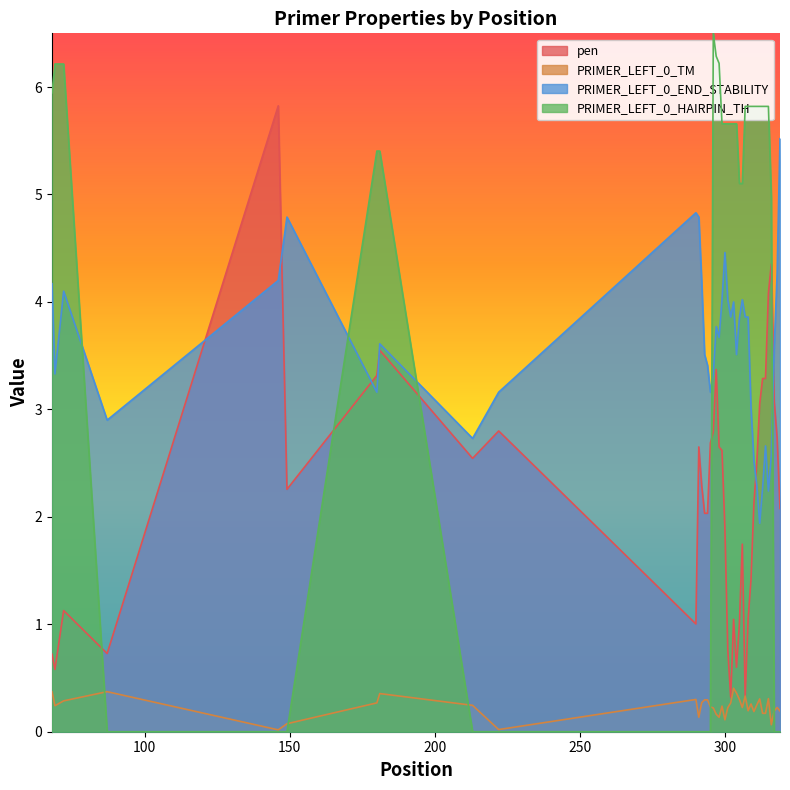

True or false: PRIMER_LEFT_0_TM and PRIMER_LEFT_0_HAIRPIN_TH cross at least once.

True